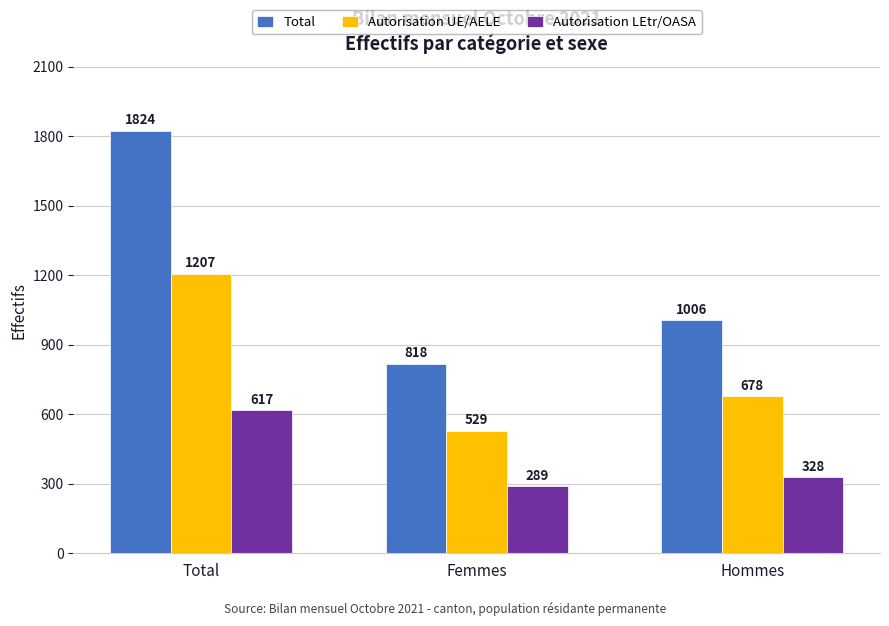

Reading left to right, extract all data points from this chart.

Total: 1824	818	1006
Autorisation UE/AELE: 1207	529	678
Autorisation LEtr/OASA: 617	289	328